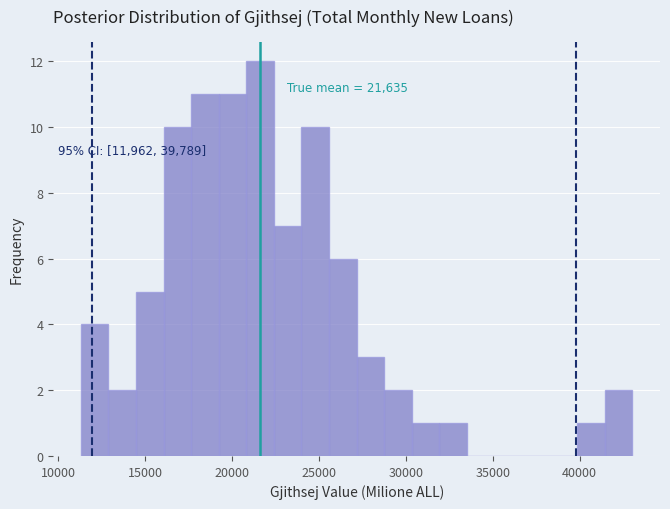

Around what value on the x-axis is the tallest bar? Give the approximate position of its centre, as read against the axis.

21500